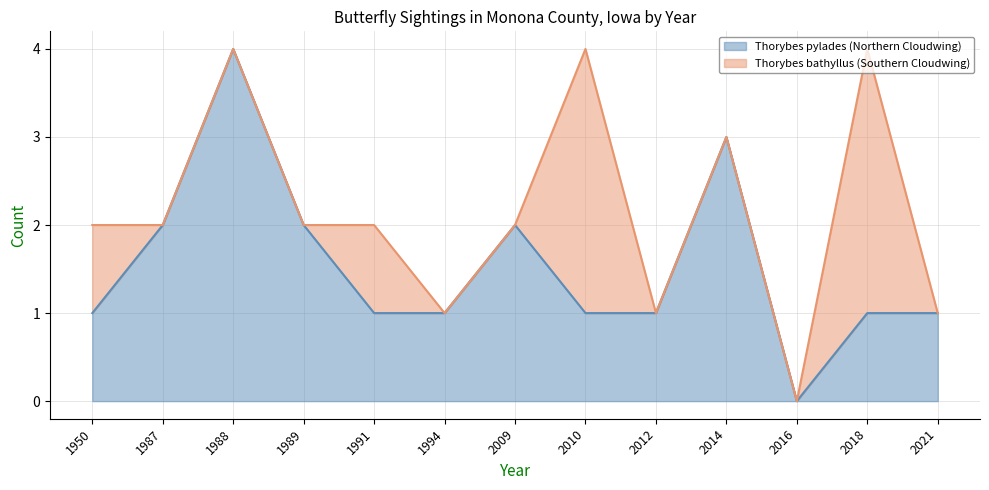

What is the average value?

2